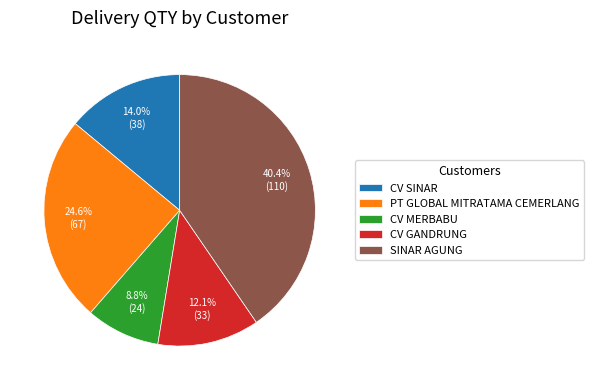

Between CV SINAR and CV GANDRUNG, which is larger?

CV SINAR